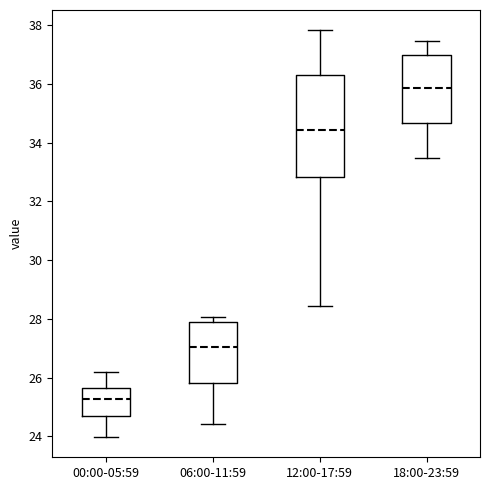

Where is the lower edge of the box for 06:00-11:59 on the y-axis? The values are not printed on the chart, so give them approximately, as read against the axis.

25.8